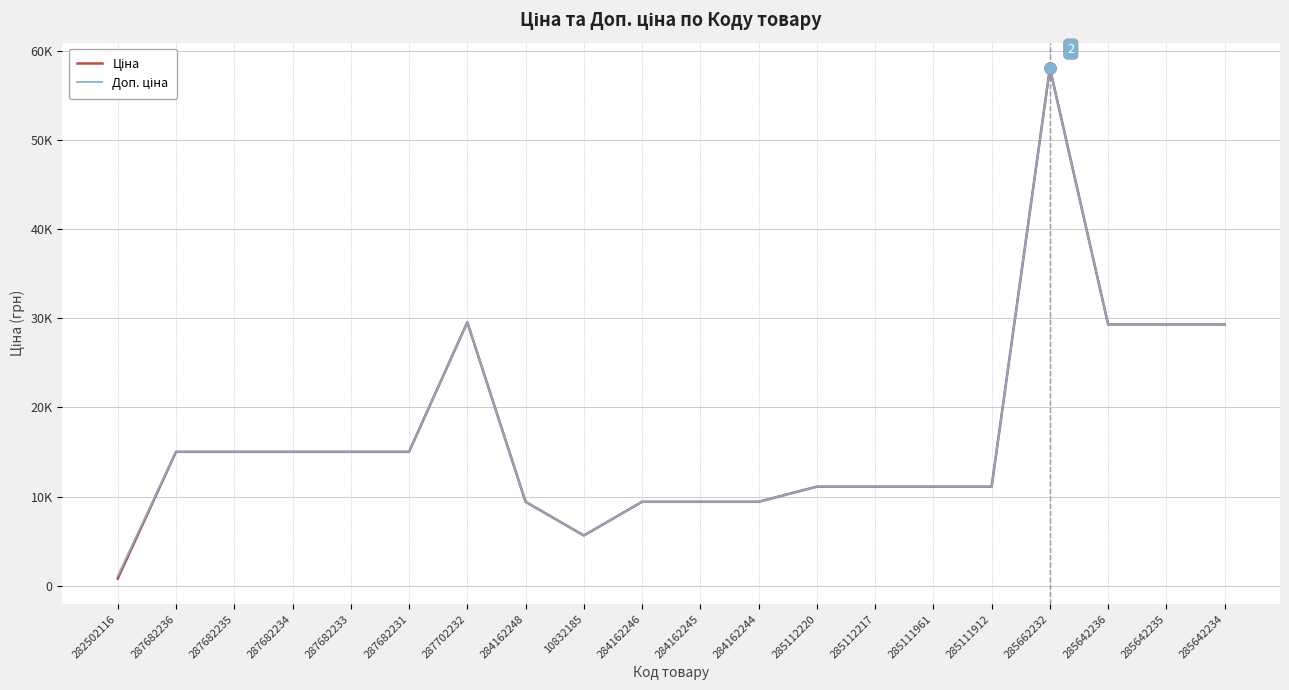

At how many categories does at least one series exceed 8068?

18